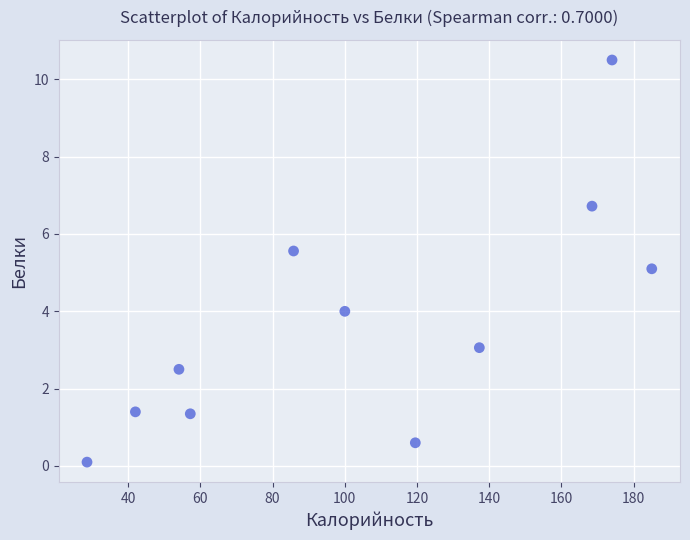

What is the range of X values (max minus min)?

156.4